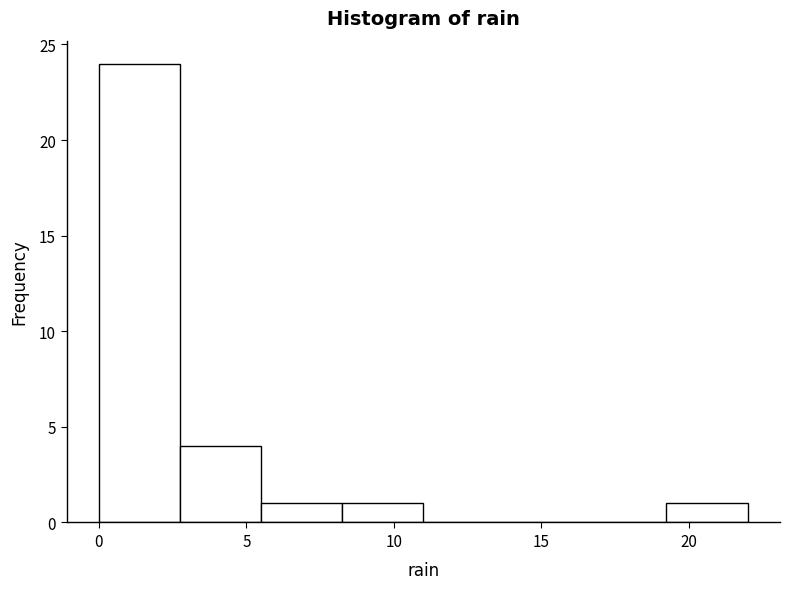

Reading left to right, transcribe this chart: for each bar, give the range it covers on the x-axis and its height. Neither the bar edges nor the heights are printed on the chart, so give them approximately, as read against the axes.

0.00 to 2.75: 24
2.75 to 5.50: 4
5.50 to 8.25: 1
8.25 to 11.00: 1
11.00 to 13.75: 0
13.75 to 16.50: 0
16.50 to 19.25: 0
19.25 to 22.00: 1